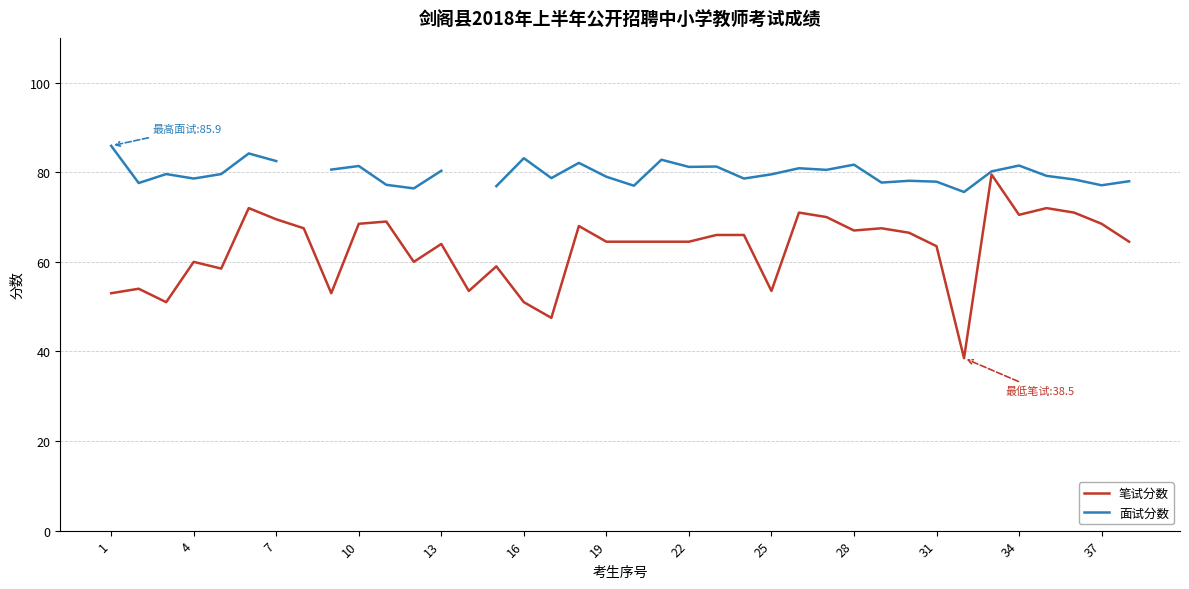

At which label does 面试分数 first exceed 79?

1